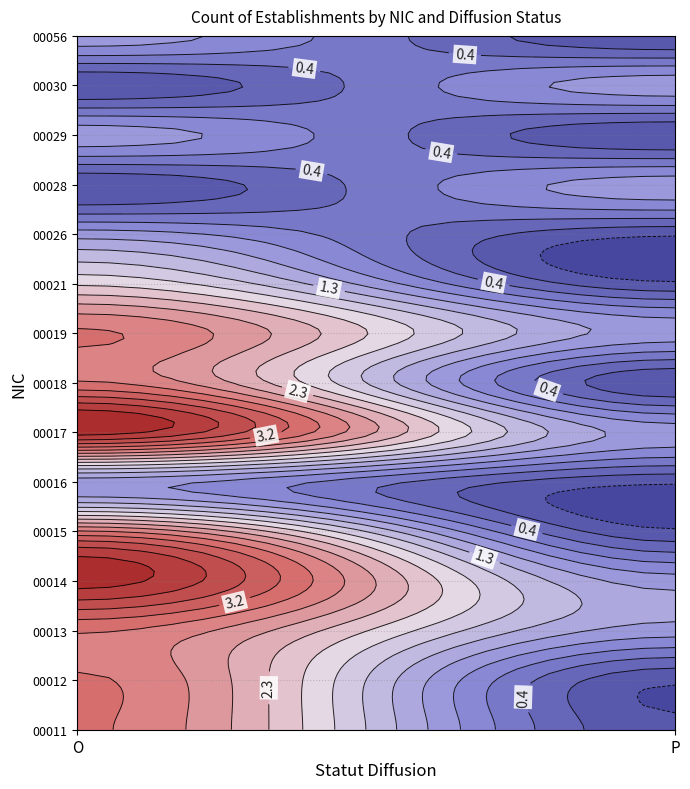

Which label corresponds to the largest value in the chart?

O